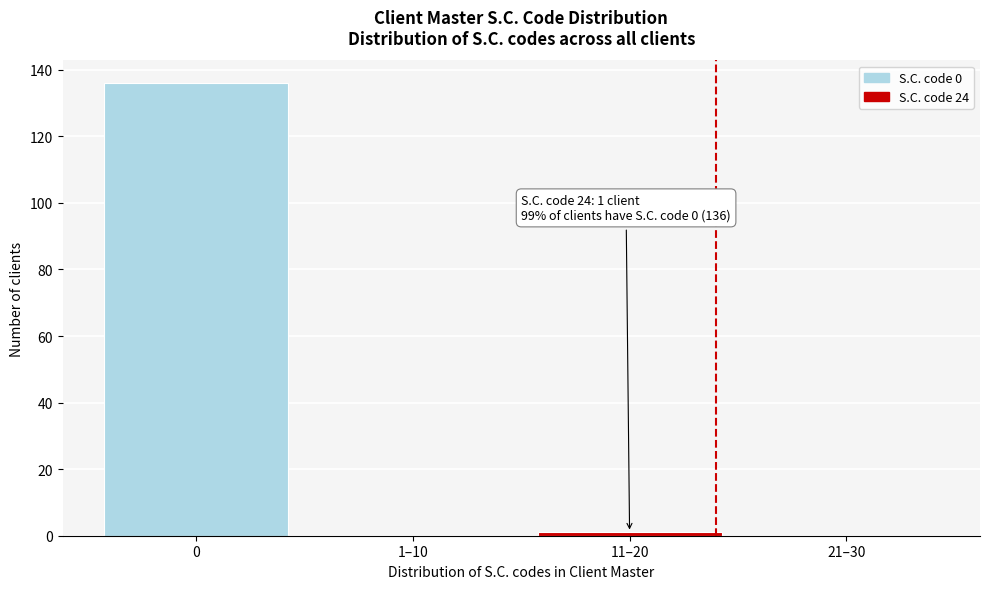

Reading left to right, what are all the values shown in this chart?

0=136	1–10=0	11–20=1	21–30=0